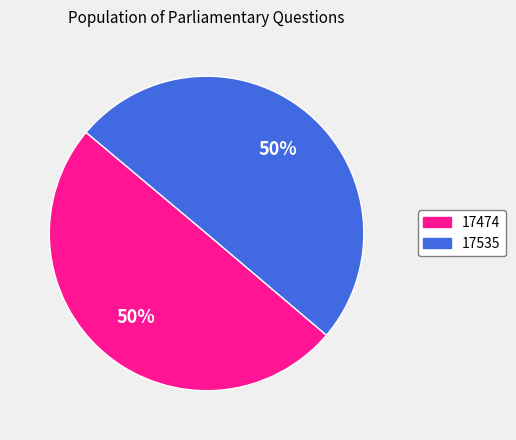

To the nearest percent, what percentage of the pie is 17535?

50%